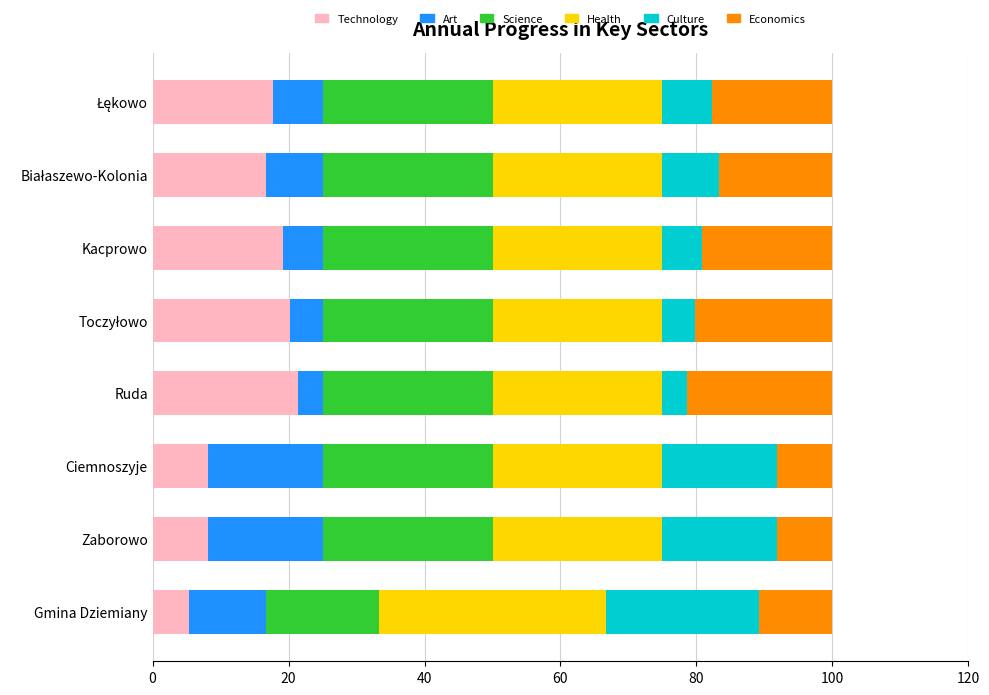

What is the total value across all series at Gmina Dziemiany?

100.0